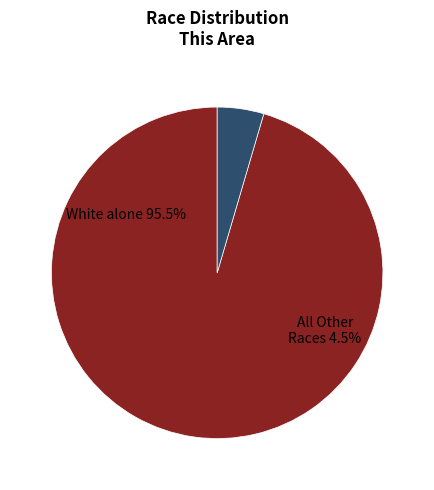

Which category has the biggest portion of the pie?

White alone